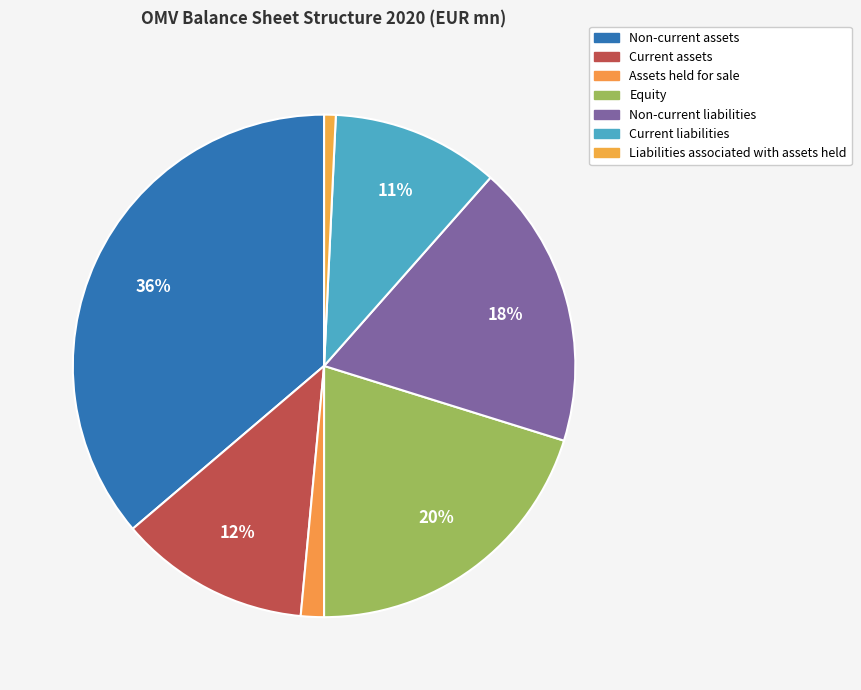

Count the number of slices in the pie.

7